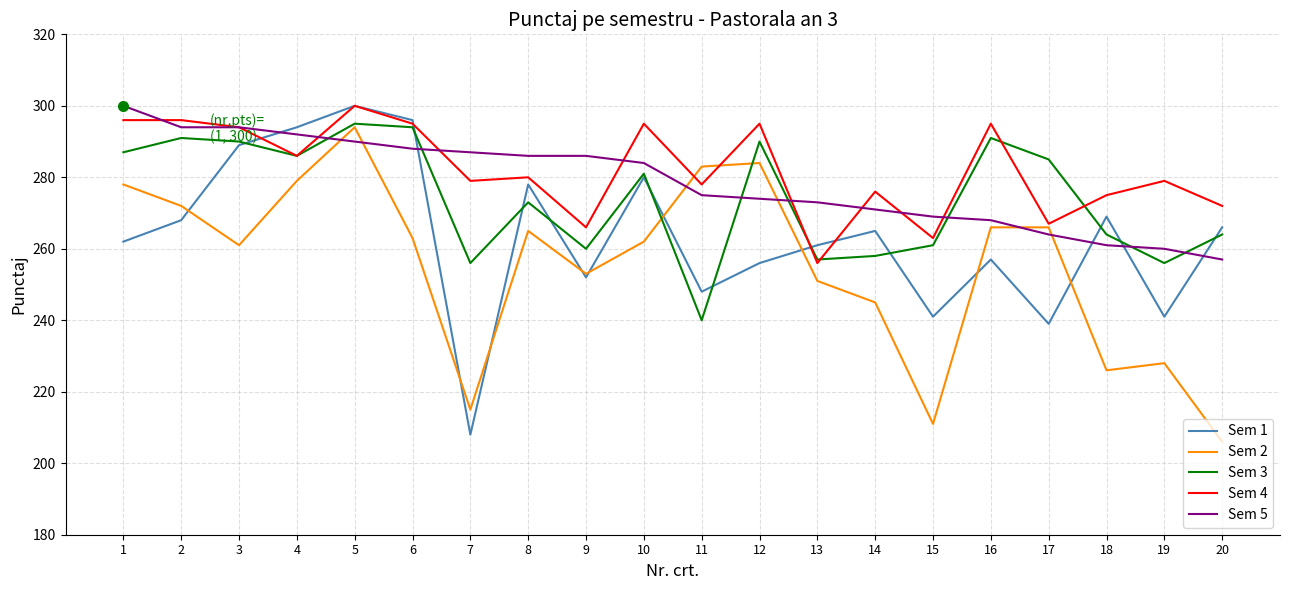

True or false: Sem 5 and Sem 4 cross at least once.

True